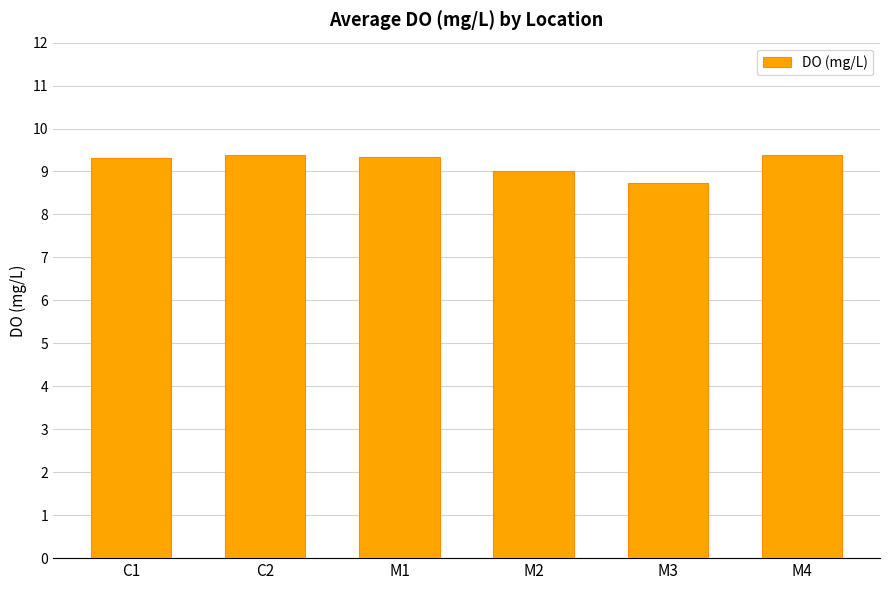

What is the label of the 3rd bar from the right?

M2